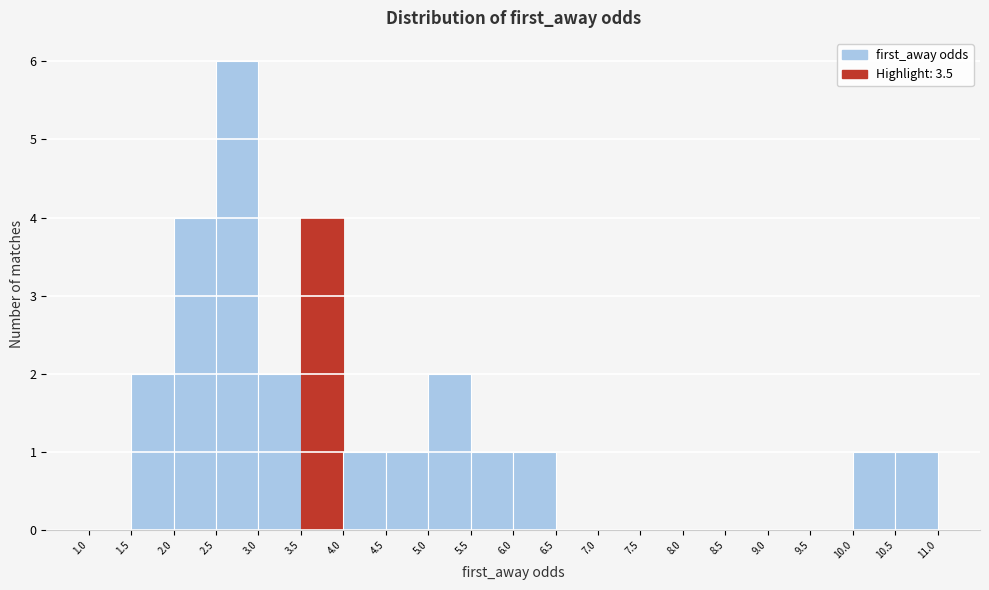

Reading left to right, transcribe this chart: for each bar, give the range it covers on the x-axis and its height. The values are not printed on the chart, so give them approximately, as read against the axis.

1.0 to 1.5: 0
1.5 to 2.0: 2
2.0 to 2.5: 4
2.5 to 3.0: 6
3.0 to 3.5: 2
3.5 to 4.0: 4
4.0 to 4.5: 1
4.5 to 5.0: 1
5.0 to 5.5: 2
5.5 to 6.0: 1
6.0 to 6.5: 1
6.5 to 7.0: 0
7.0 to 7.5: 0
7.5 to 8.0: 0
8.0 to 8.5: 0
8.5 to 9.0: 0
9.0 to 9.5: 0
9.5 to 10.0: 0
10.0 to 10.5: 1
10.5 to 11.0: 1